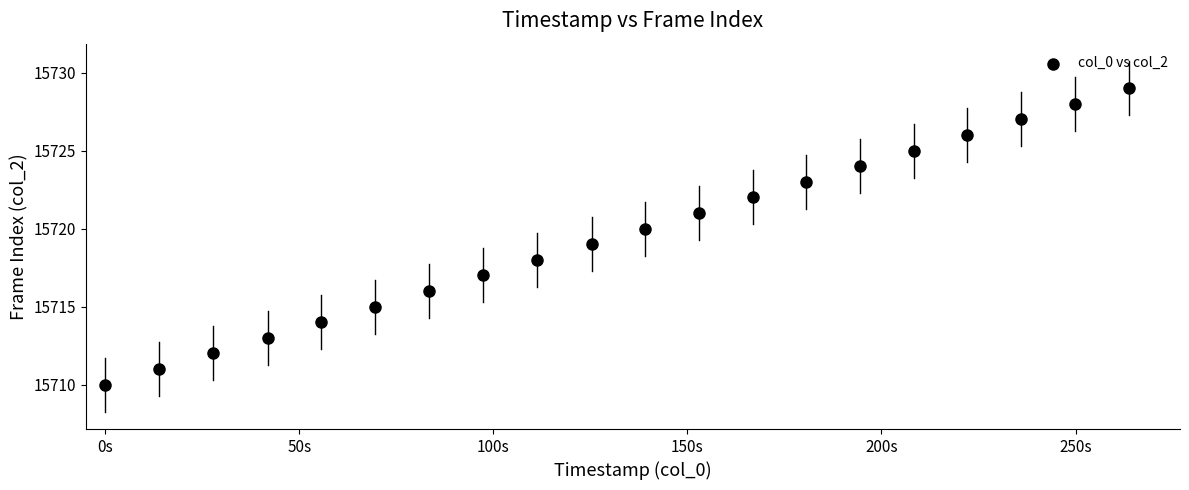

What is the range of Y values (max minus min)?

19